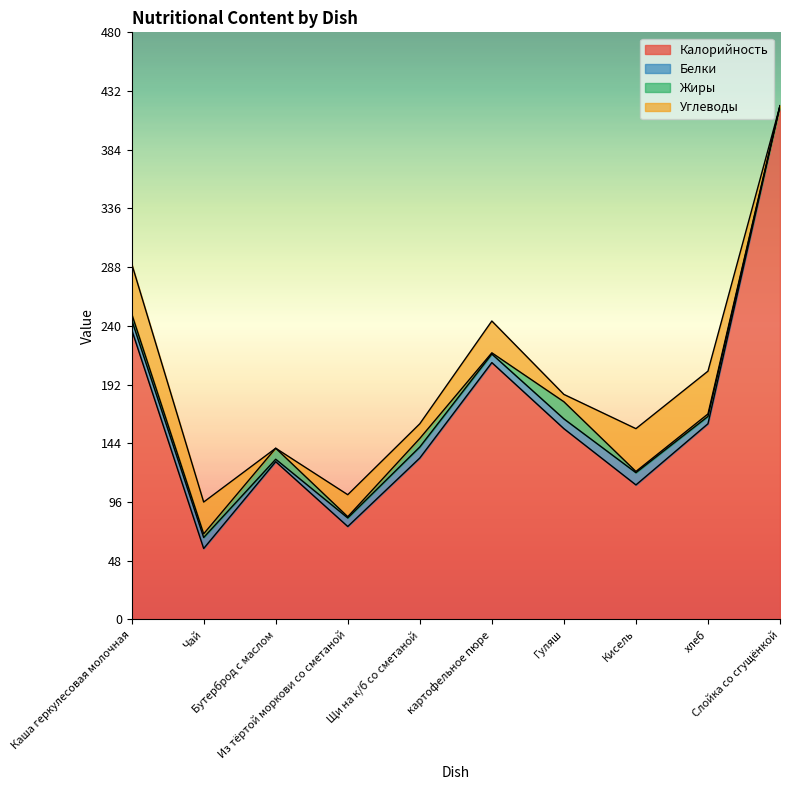

What position from the left is Щи на к/б со сметаной?

5